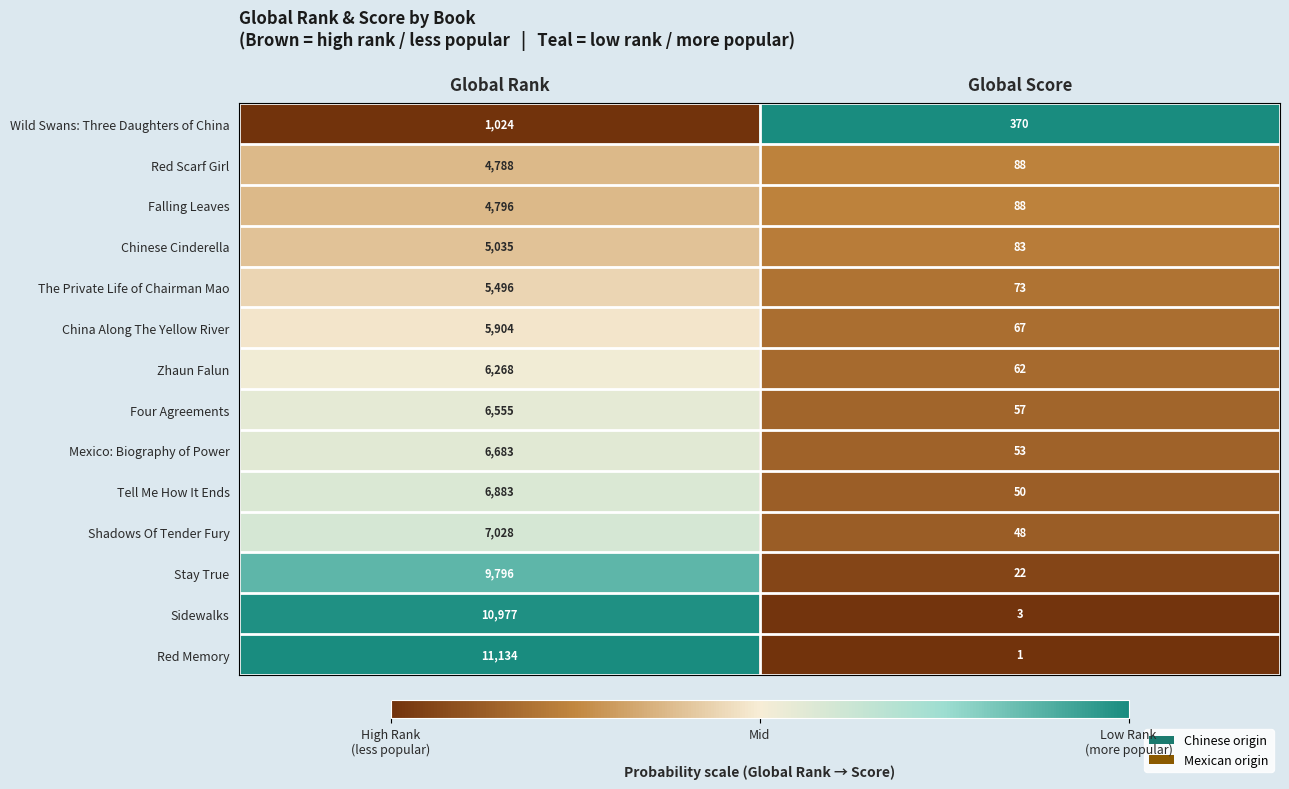

Reading left to right, extract all data points from this chart.

Wild Swans: Three Daughters of China: 1024	370
Red Scarf Girl: 4788	88
Falling Leaves: 4796	88
Chinese Cinderella: 5035	83
The Private Life of Chairman Mao: 5496	73
China Along The Yellow River: 5904	67
Zhaun Falun: 6268	62
Four Agreements: 6555	57
Mexico: Biography of Power: 6683	53
Tell Me How It Ends: 6883	50
Shadows Of Tender Fury: 7028	48
Stay True: 9796	22
Sidewalks: 10977	3
Red Memory: 11134	1